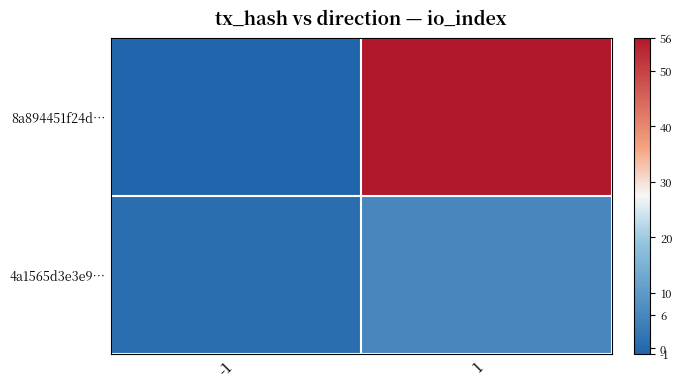

Reading left to right, list all the values displayed in this chart.

8a894451f24d…: -1=-1	1=56
4a1565d3e3e9…: -1=1	1=6